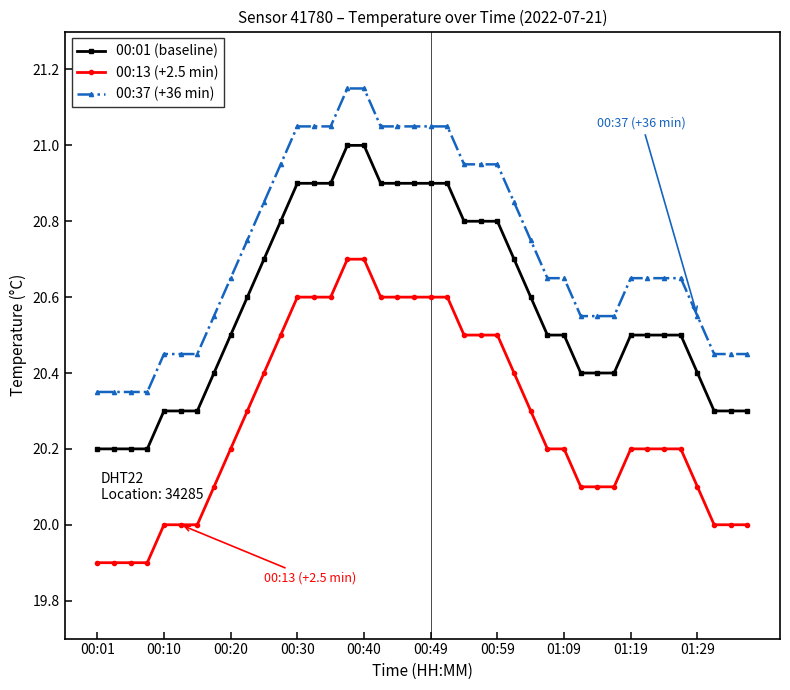

Which series has the largest total across all categories?

00:37 (+36 min)